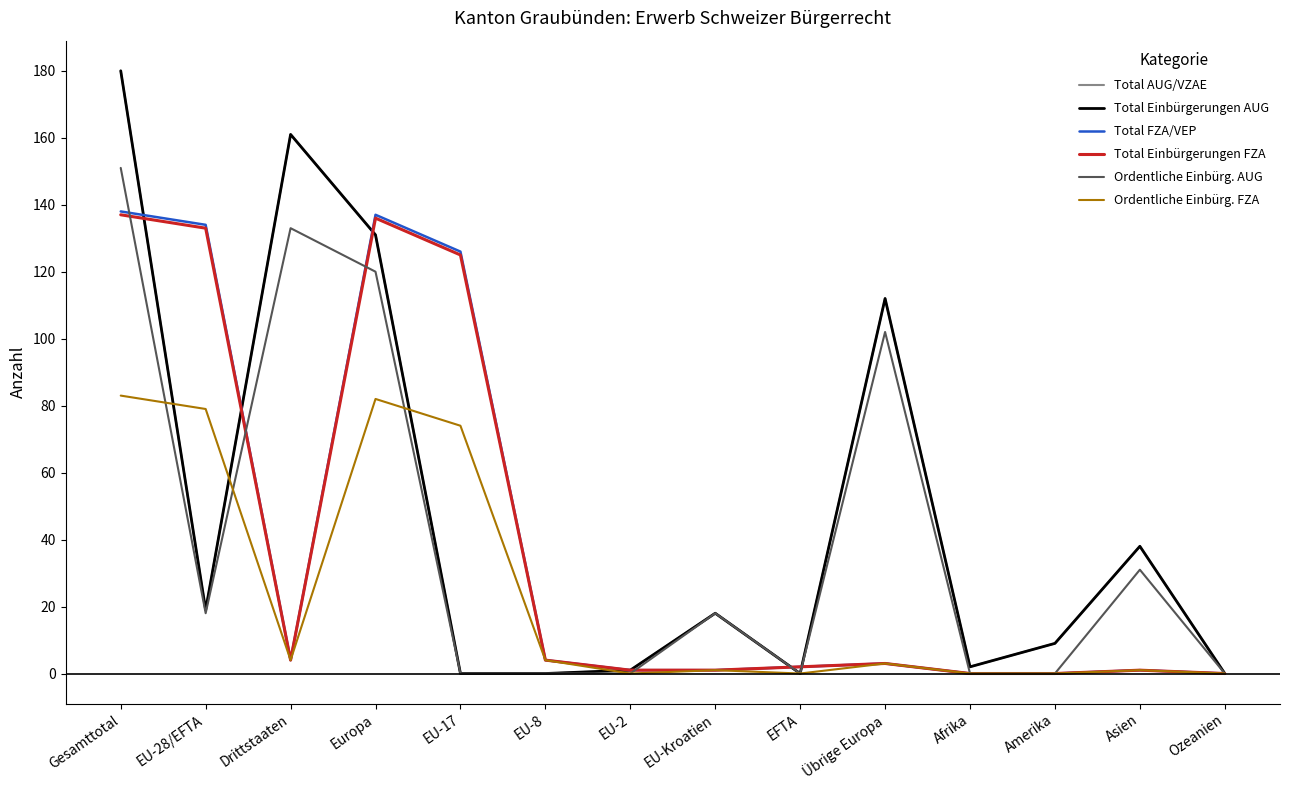

Where does the Ordentliche Einbürg. AUG series first go above 18?

Gesamttotal